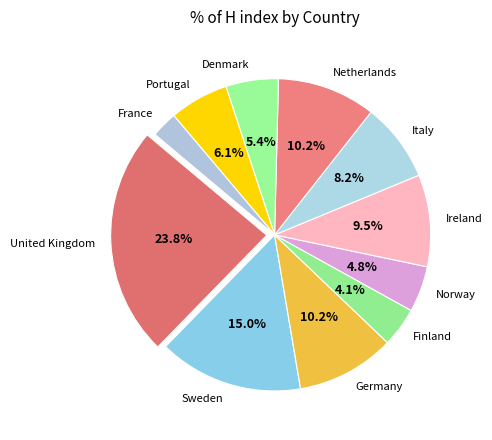

How many segments does this pie chart have?

11